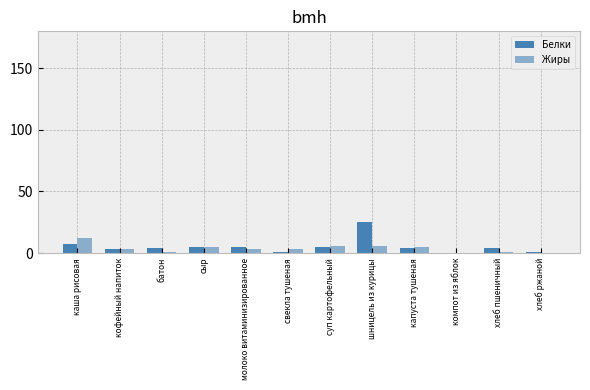

Which category has the lowest value across all series?

компот из яблок